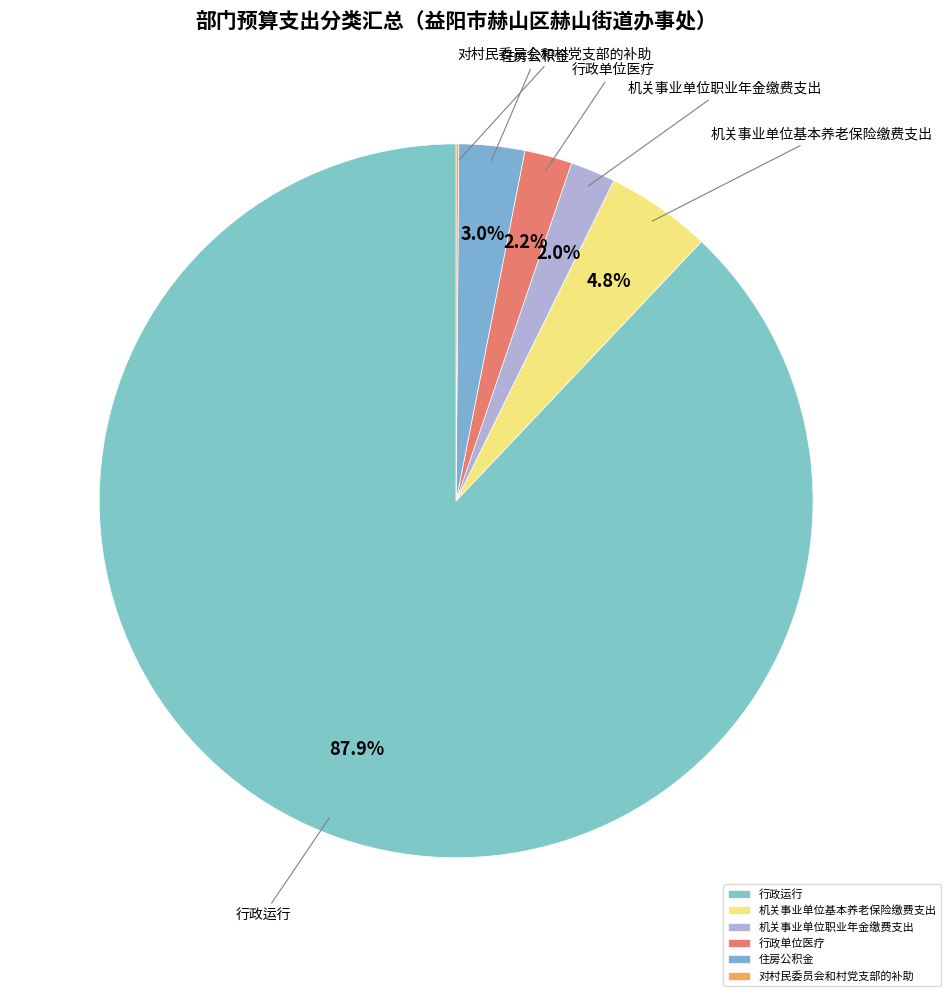

How much of the chart is everything except 机关事业单位职业年金缴费支出?

98.0%